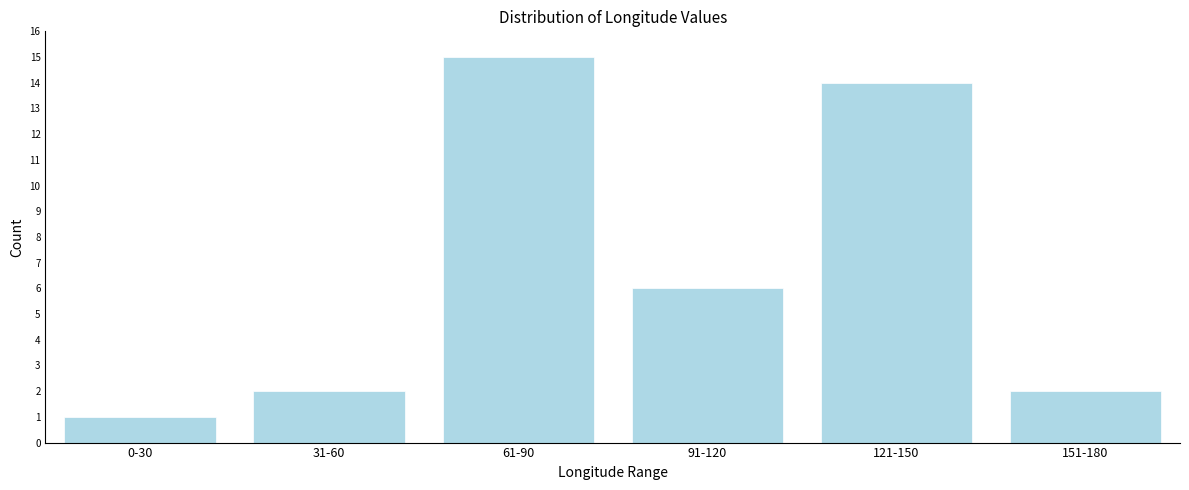

Reading left to right, transcribe all the data shown in this chart.

1	2	15	6	14	2